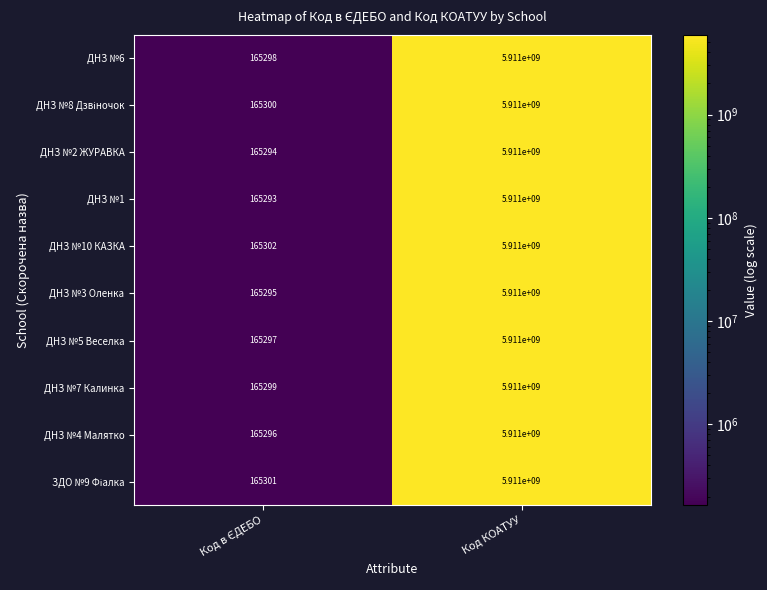

Which series has the widest spread of values?

ДНЗ №1